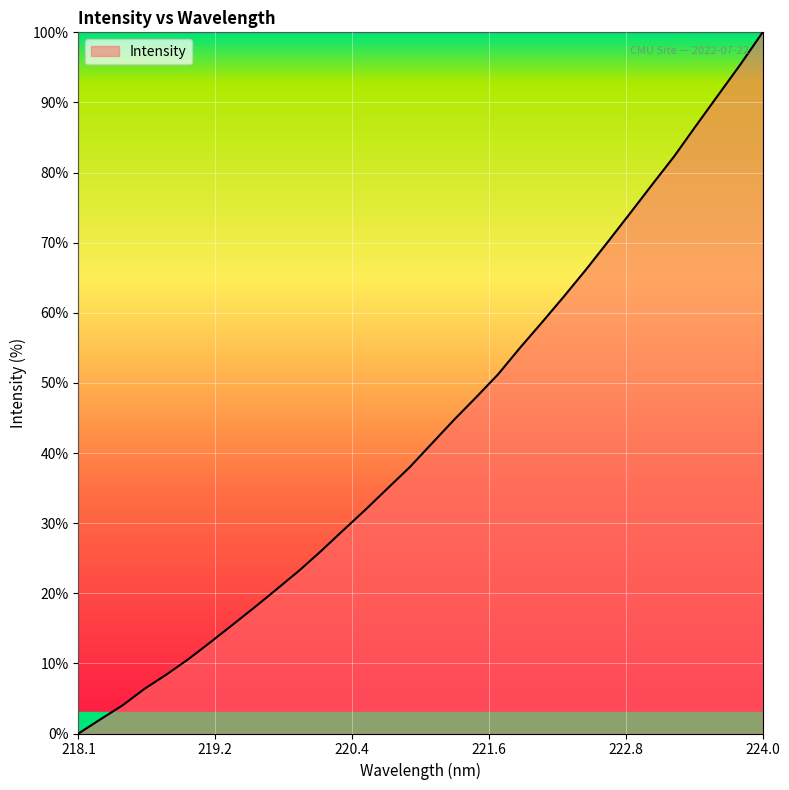

What is the difference between the maximum and minimum values?

100.0